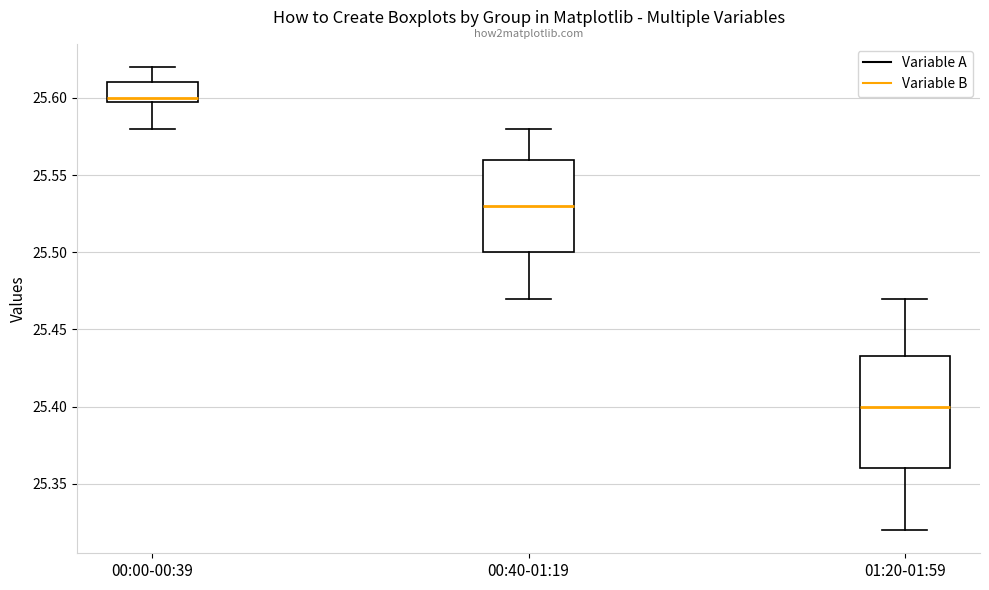

Reading left to right, read every box against the y-axis: the position of its median line, the range the box covers, and the ends of its whiskers. The values are not printed on the chart, so give them approximately, as read against the axis.

00:00-00:39: median 25.600 (just above the box's lower edge), box 25.600 to 25.610, whiskers 25.580 to 25.620
00:40-01:19: median 25.530, box 25.500 to 25.560, whiskers 25.470 to 25.580
01:20-01:59: median 25.400, box 25.360 to 25.435, whiskers 25.320 to 25.470